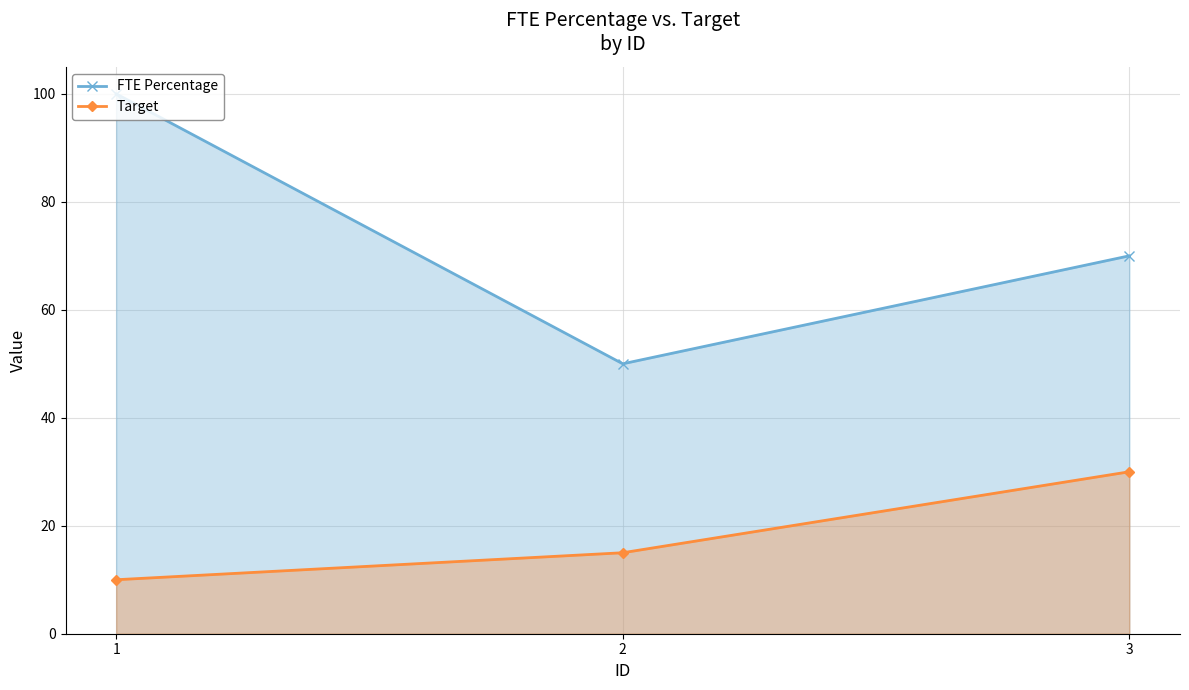

Which category has the lowest value in the Target series?

1